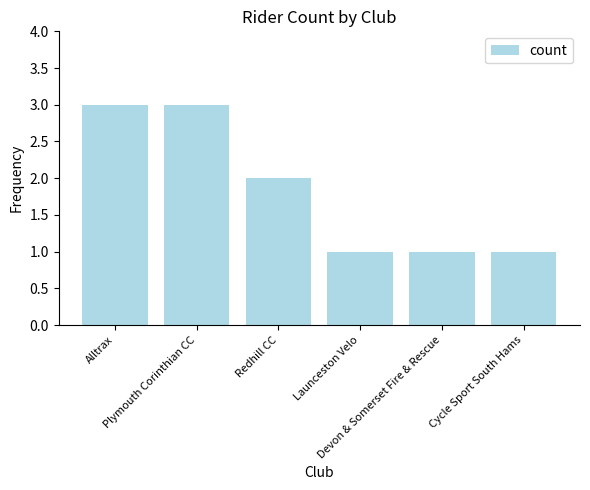

Are the bars grouped side by side (vs. stacked)?

No